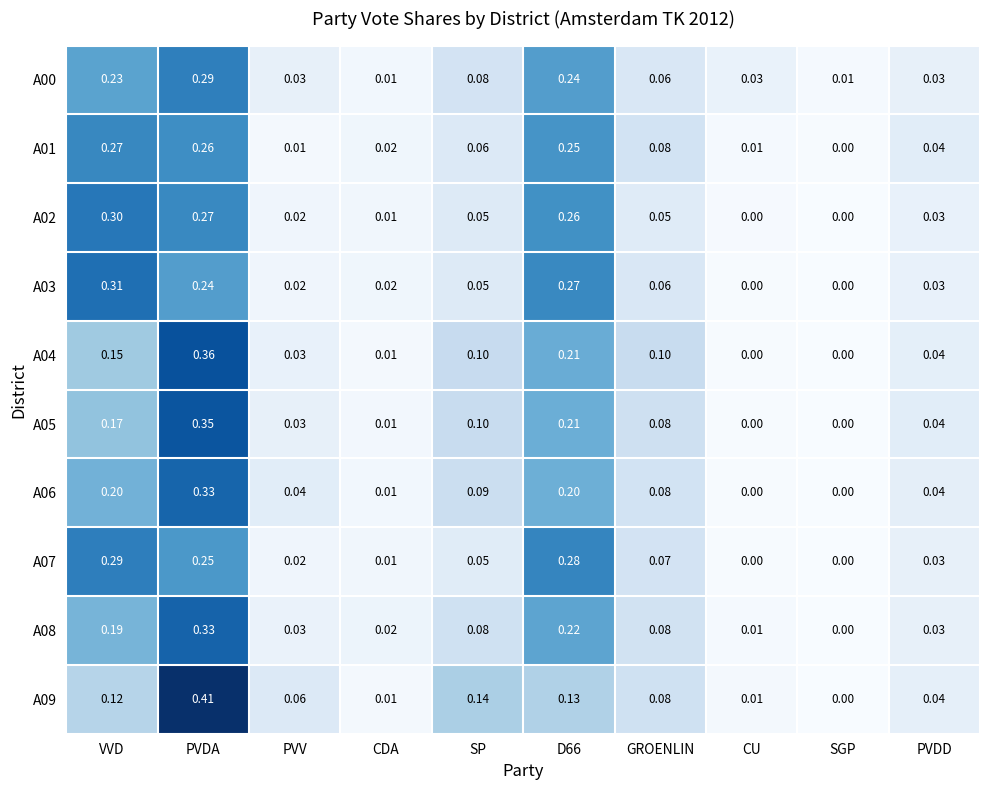

At which label does A09 reach its peak?

PVDA